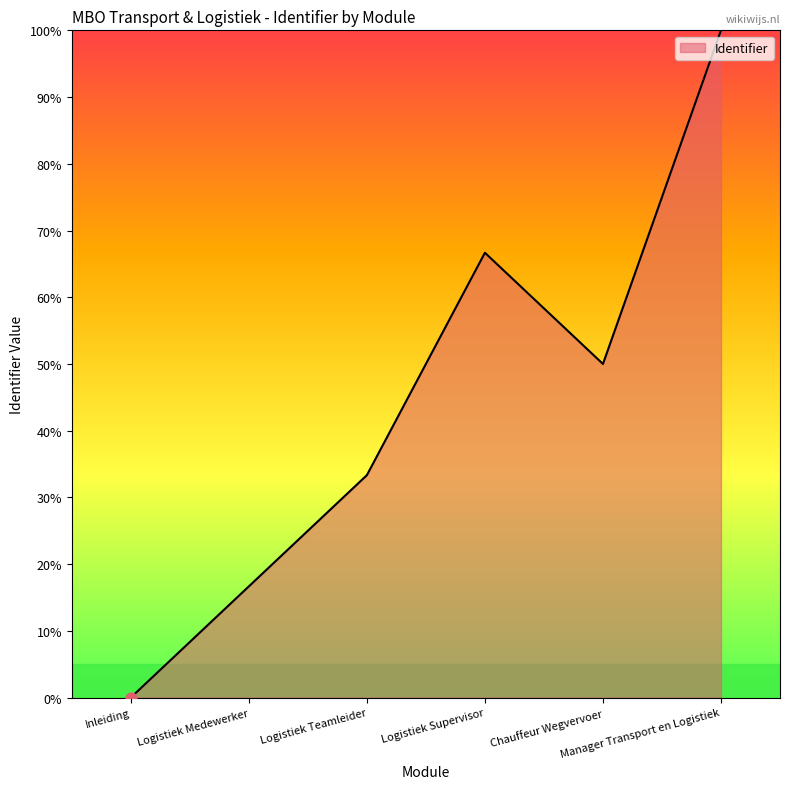

Between Logistiek Supervisor and Chauffeur Wegvervoer, which is larger?

Logistiek Supervisor